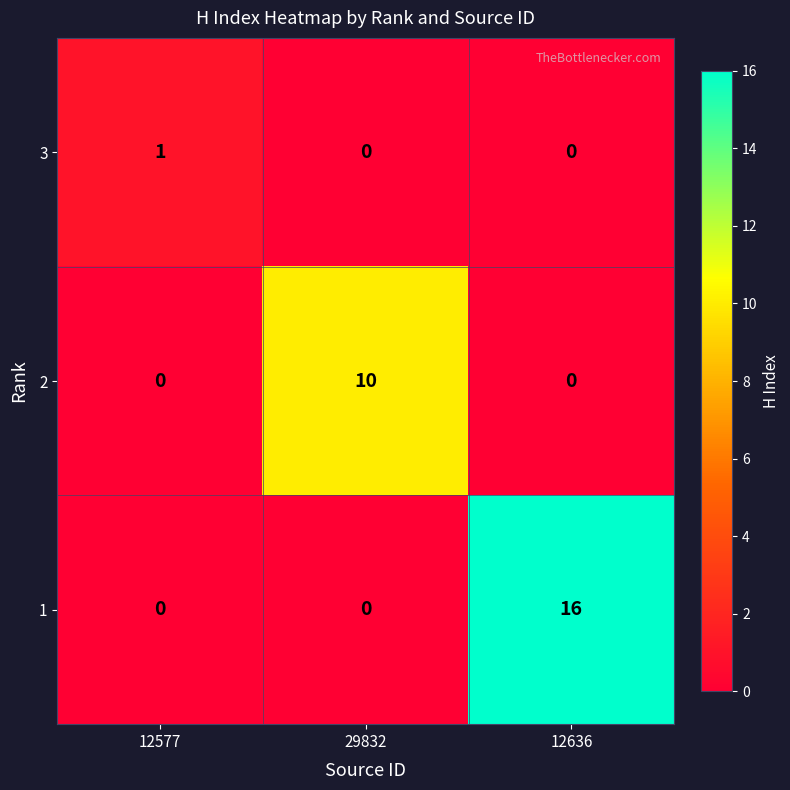

What is the spread (max minus min) of values at 12636?

16